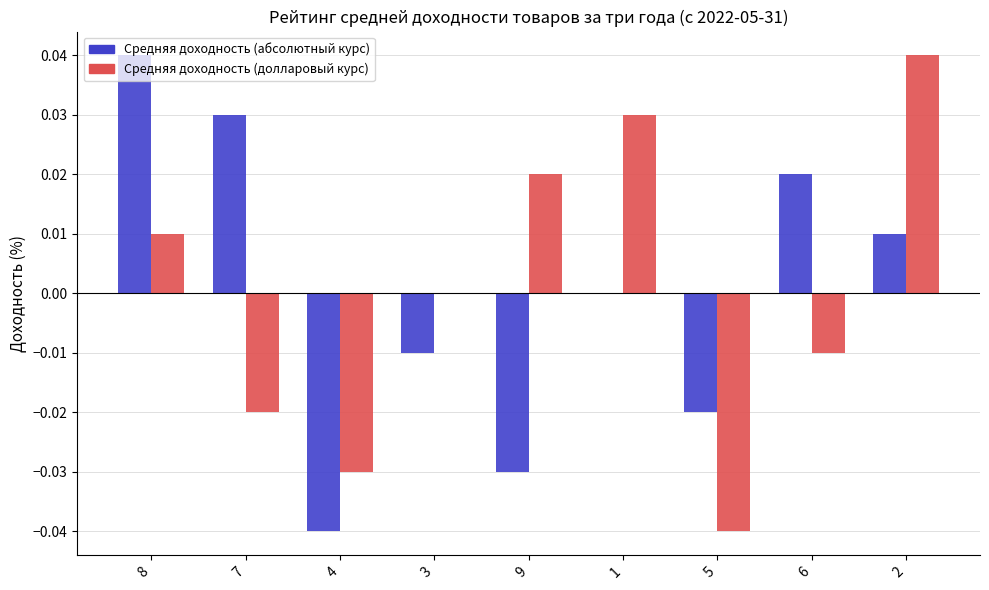

How many categories are shown in the chart?

9